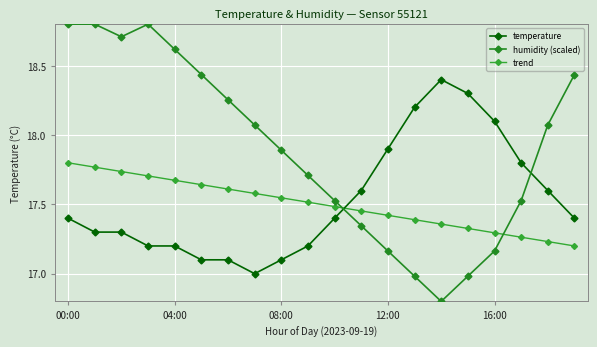

What is the difference between the maximum and minimum values in the trend series?

0.6